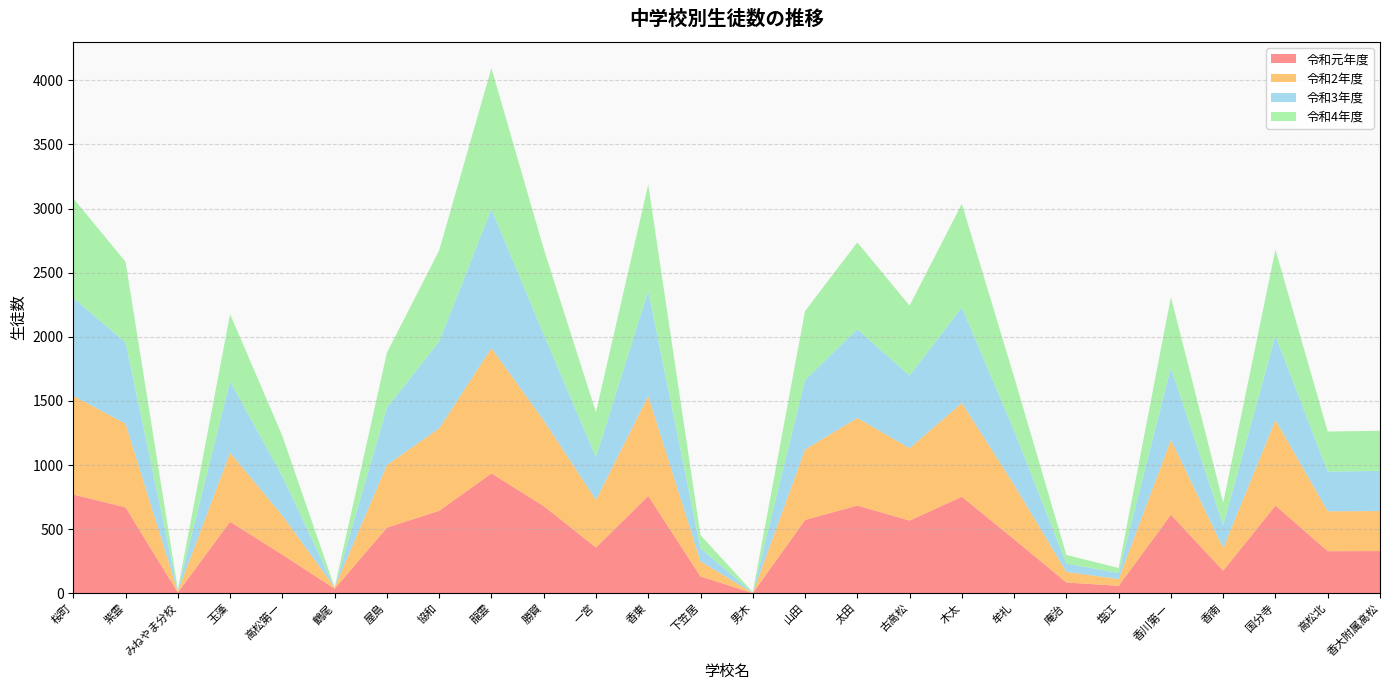

Reading left to right, transcribe all the data shown in this chart.

令和元年度: 770	670	6	558	301	35	512	643	935	680	357	759	131	1	572	684	567	753	421	84	58	612	176	684	328	329
令和2年度: 770	652	9	538	305	11	488	643	977	668	371	779	118	2	549	683	564	731	424	82	53	584	176	667	311	312
令和3年度: 763	635	8	558	306	0	446	677	1084	672	333	821	101	2	542	692	567	745	424	65	47	564	178	657	310	313
令和4年度: 777	628	8	523	316	0	429	710	1099	667	351	829	103	4	538	677	545	808	418	68	39	551	176	672	312	313